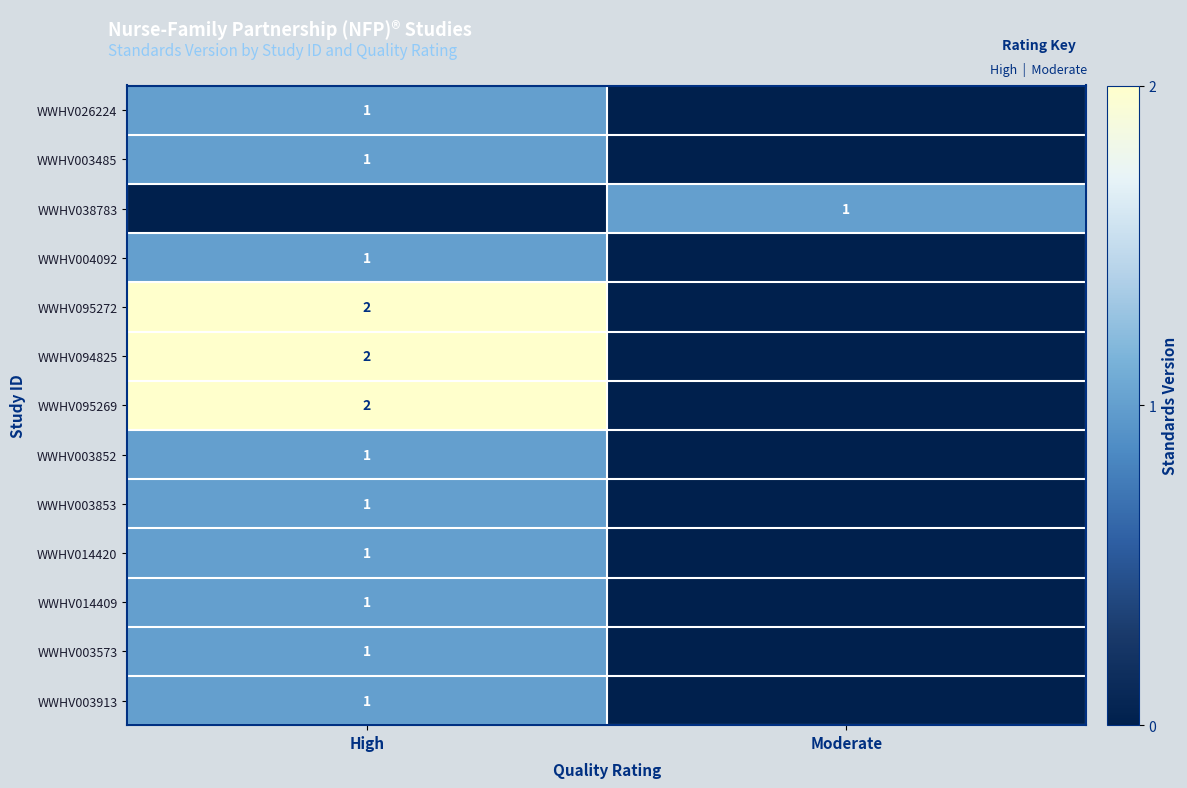

The WWHV004092 series shows 0 at High. True or false?

False